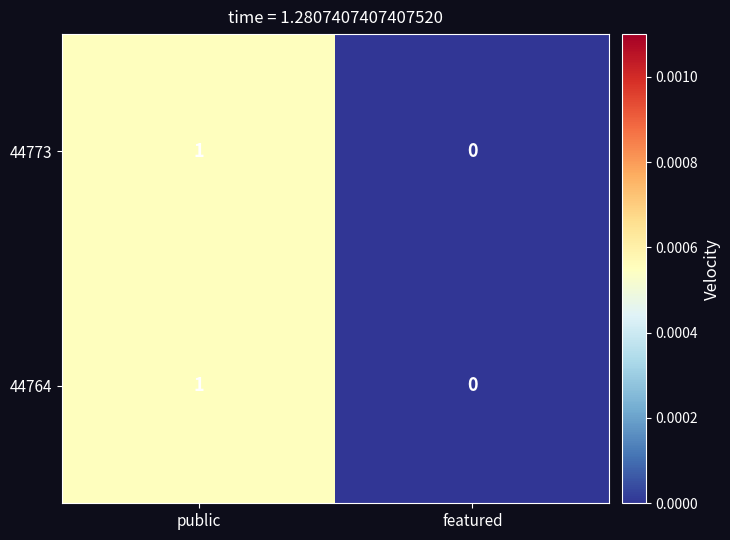

At which label does 44773 reach its minimum?

featured